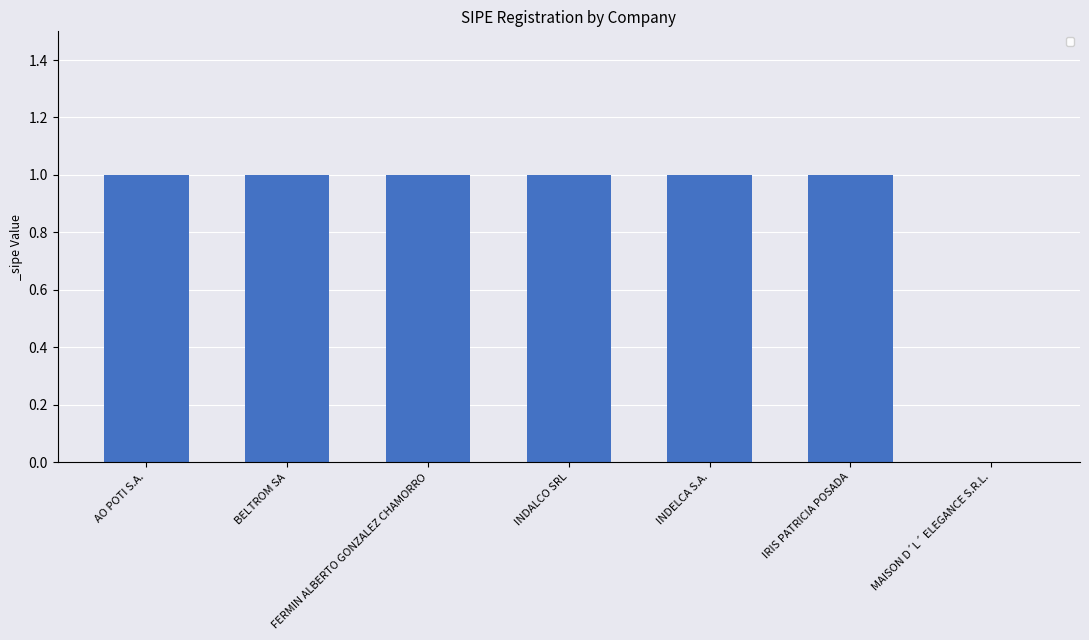

Reading right to left, what are all the values shown in this chart?

MAISON D´L´ ELEGANCE S.R.L.=0	IRIS PATRICIA POSADA=1	INDELCA S.A.=1	INDALCO SRL=1	FERMIN ALBERTO GONZALEZ CHAMORRO=1	BELTROM SA=1	AO POTI S.A.=1